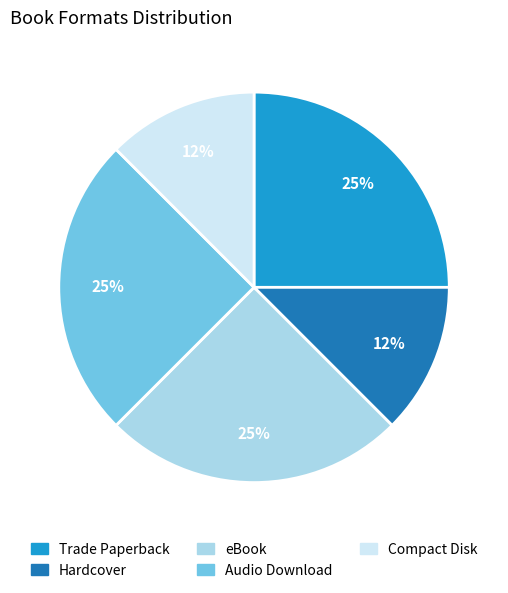

Is there any slice that represents more than half of the pie?

No